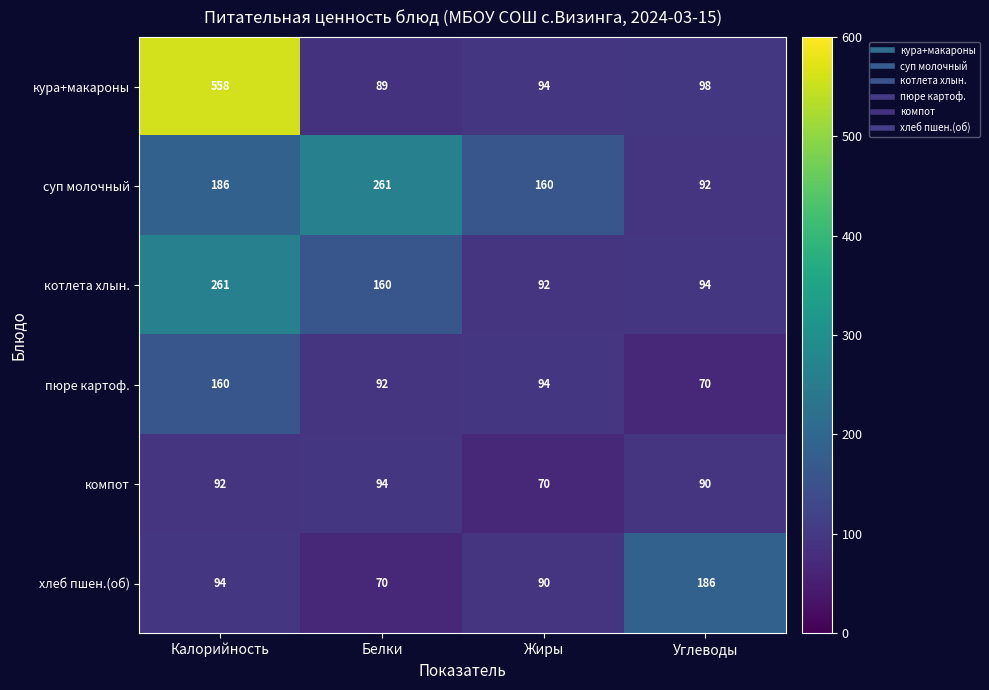

At which category does the chart reach its peak across all series?

Калорийность